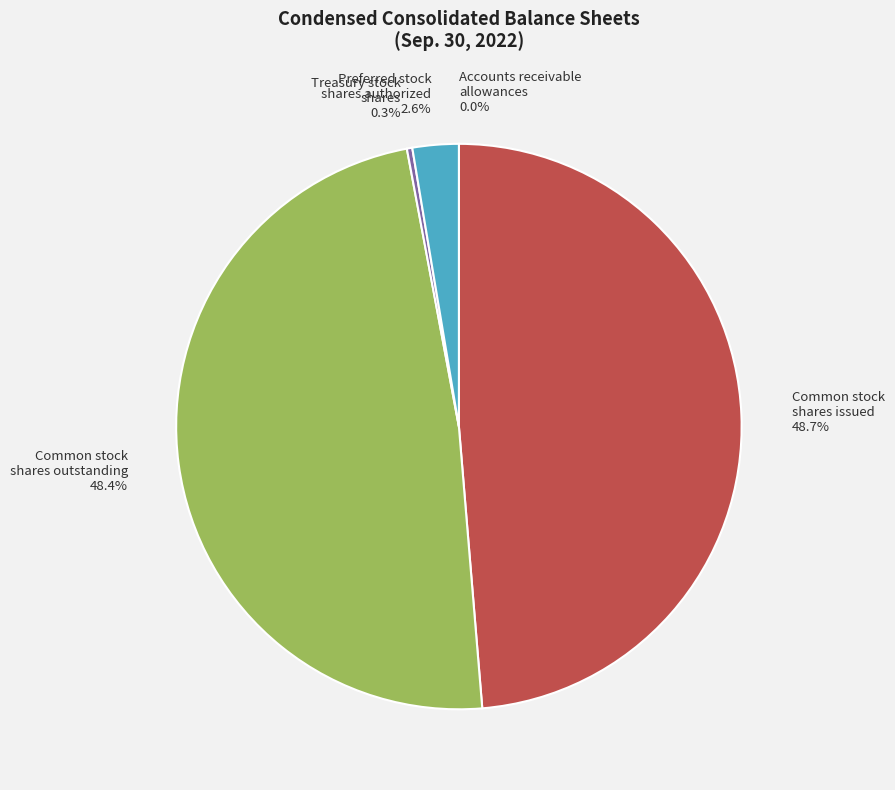

What is the total percentage of Common stock shares outstanding 48.4% and Preferred stock shares authorized 2.6%?

51.0%